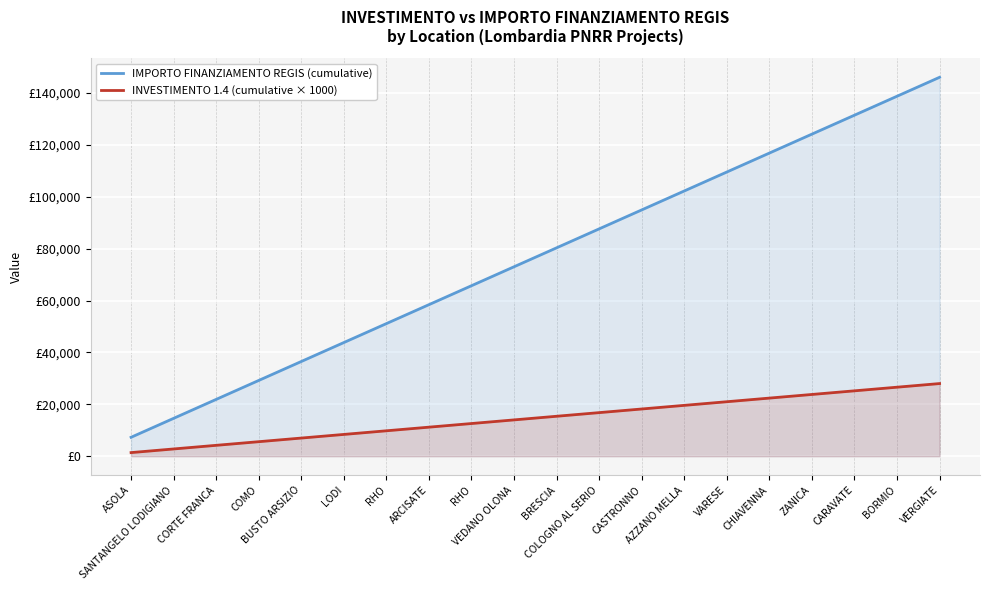

What is the label of the 4th point from the right?

ZANICA